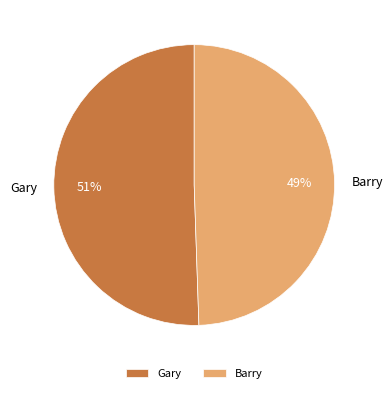

Which has a higher value, Barry or Gary?

Gary